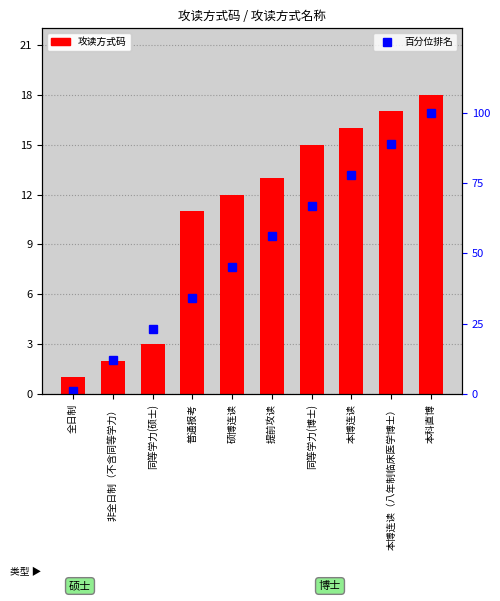

What is the label of the 5th bar from the right?

提前攻读